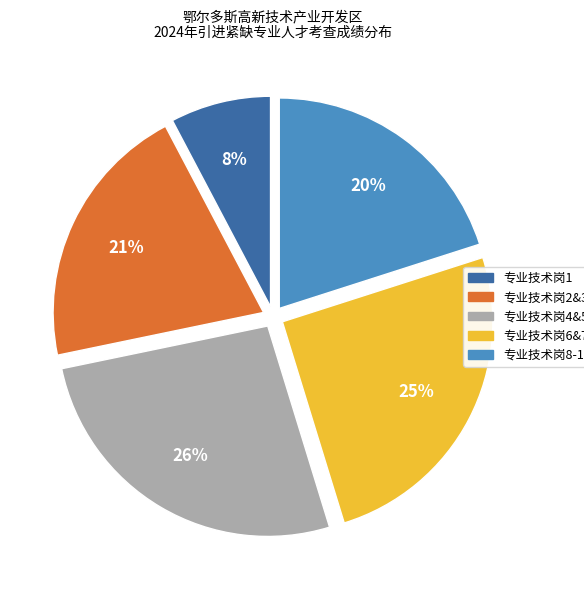

Is there any slice that represents more than half of the pie?

No